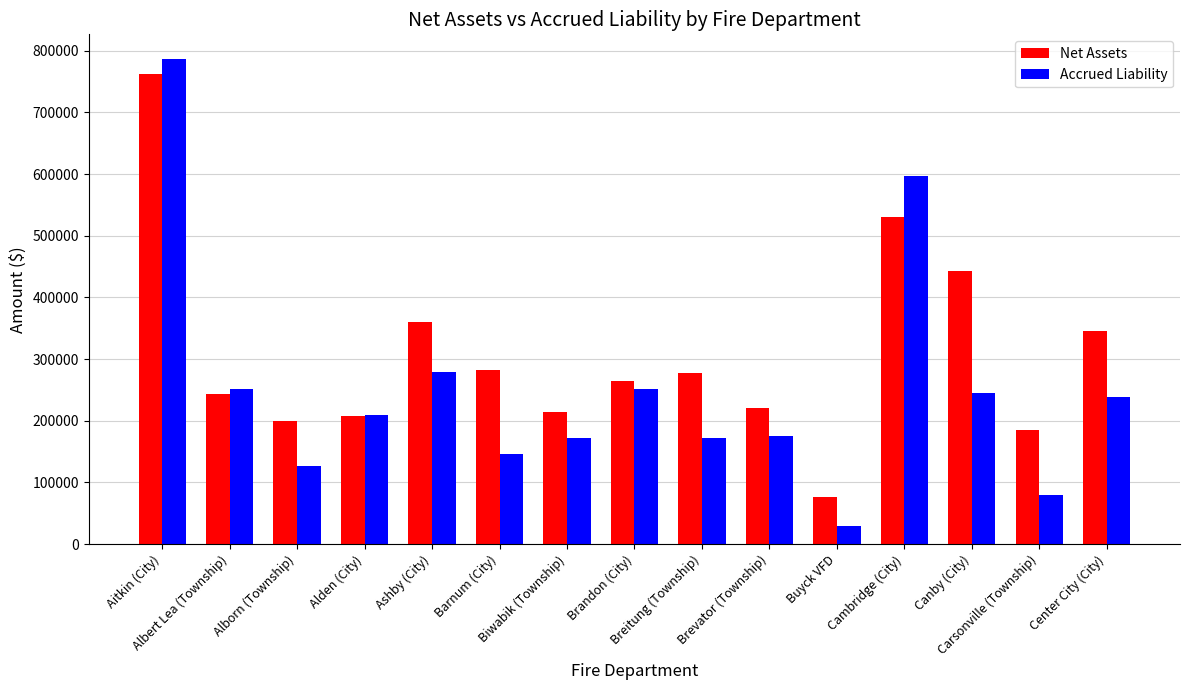

What is the label of the 6th bar from the right?

Brevator (Township)